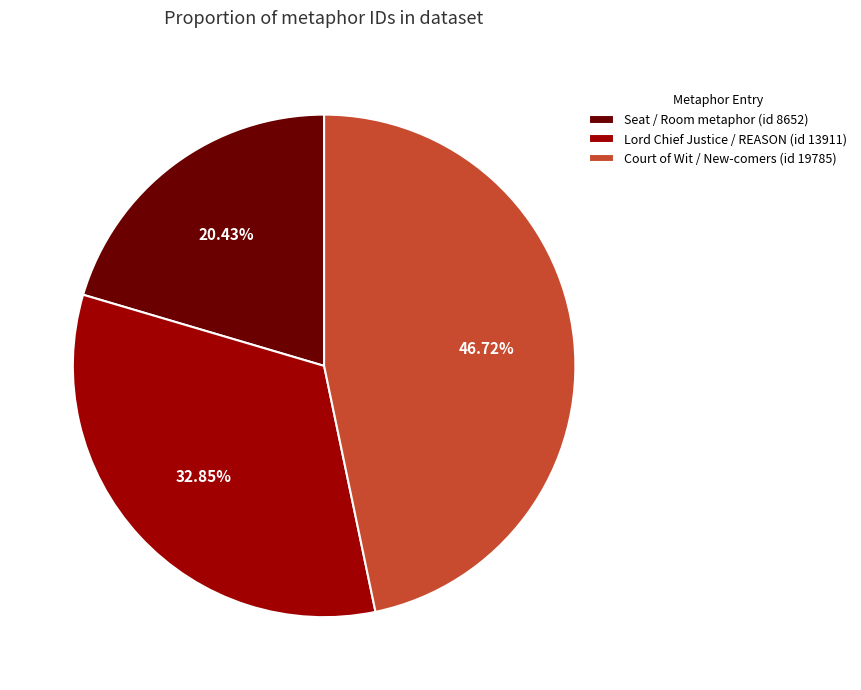

What is the smallest slice in the pie chart?

Seat / Room metaphor (id 8652)